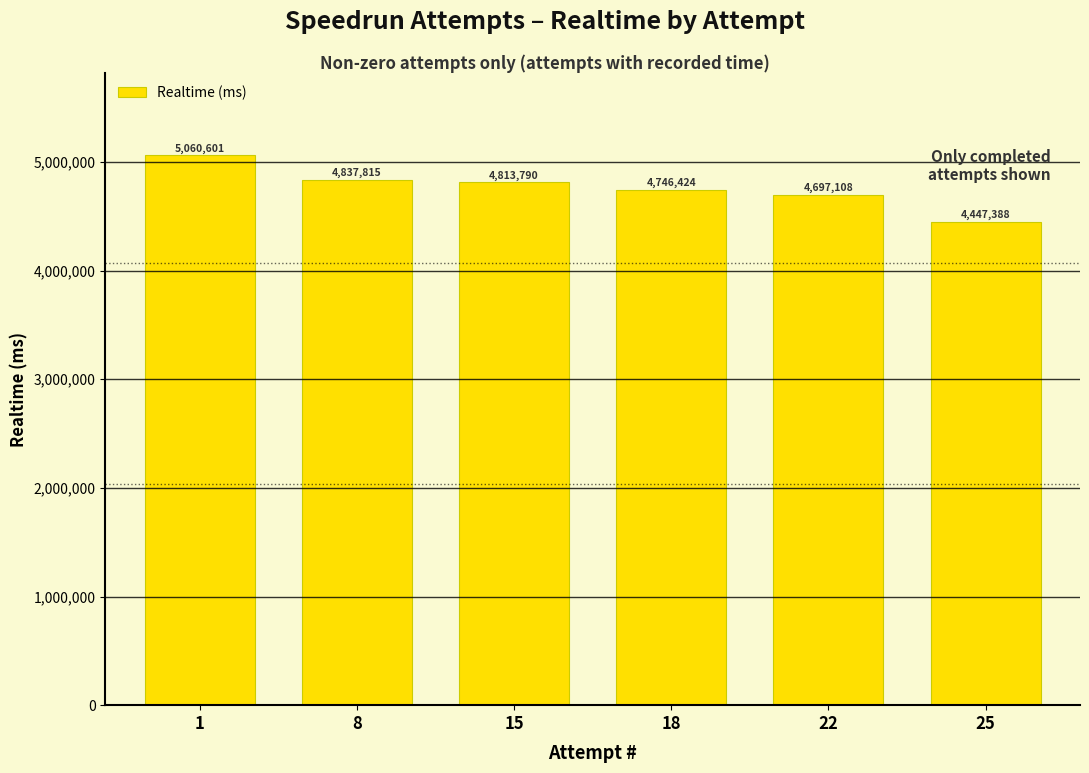

How many categories are shown in the chart?

6